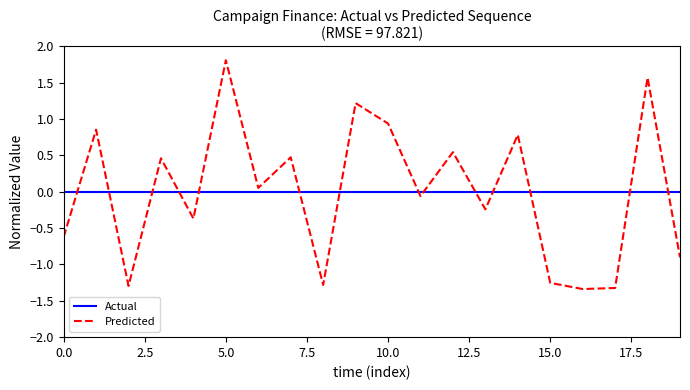

Which series has the largest range (max minus min)?

Predicted